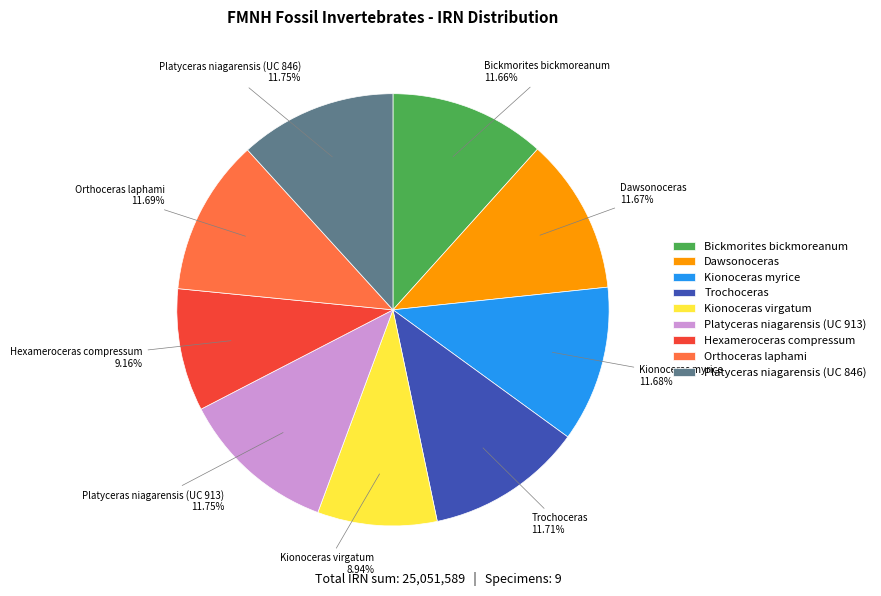

Which has a higher value, Platyceras niagarensis (UC 913) or Kionoceras virgatum?

Platyceras niagarensis (UC 913)